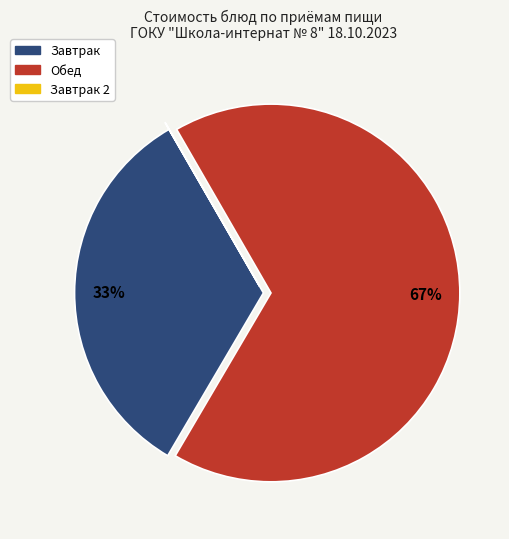

To the nearest percent, what is the difference between the largest and smallest slice percentages?

67%